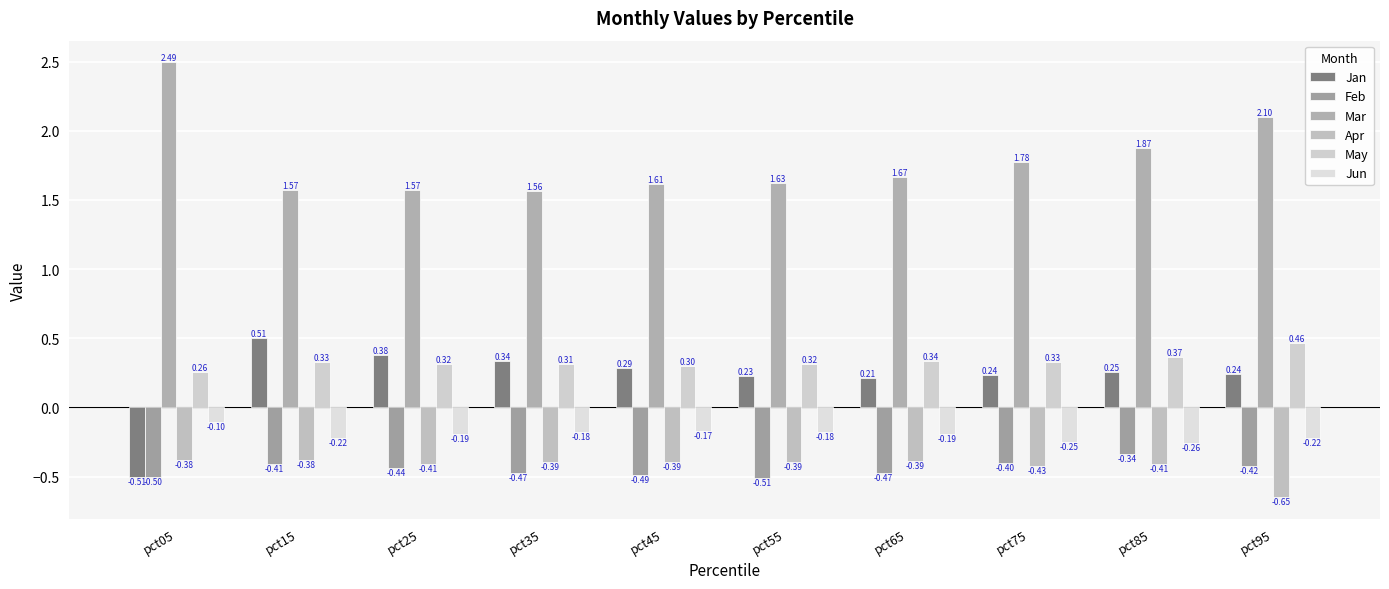

How many bars are there in each group?

6